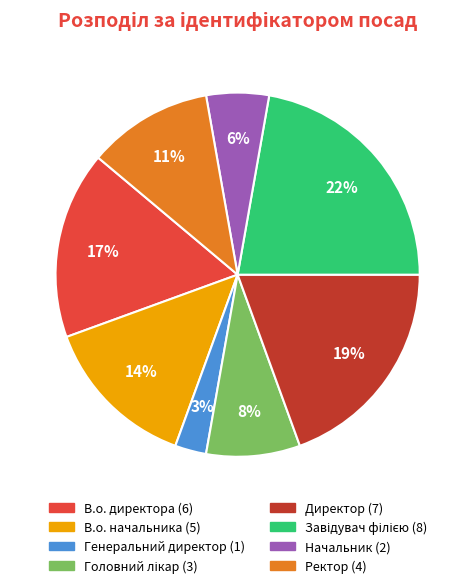

How many slices are in this pie chart?

8